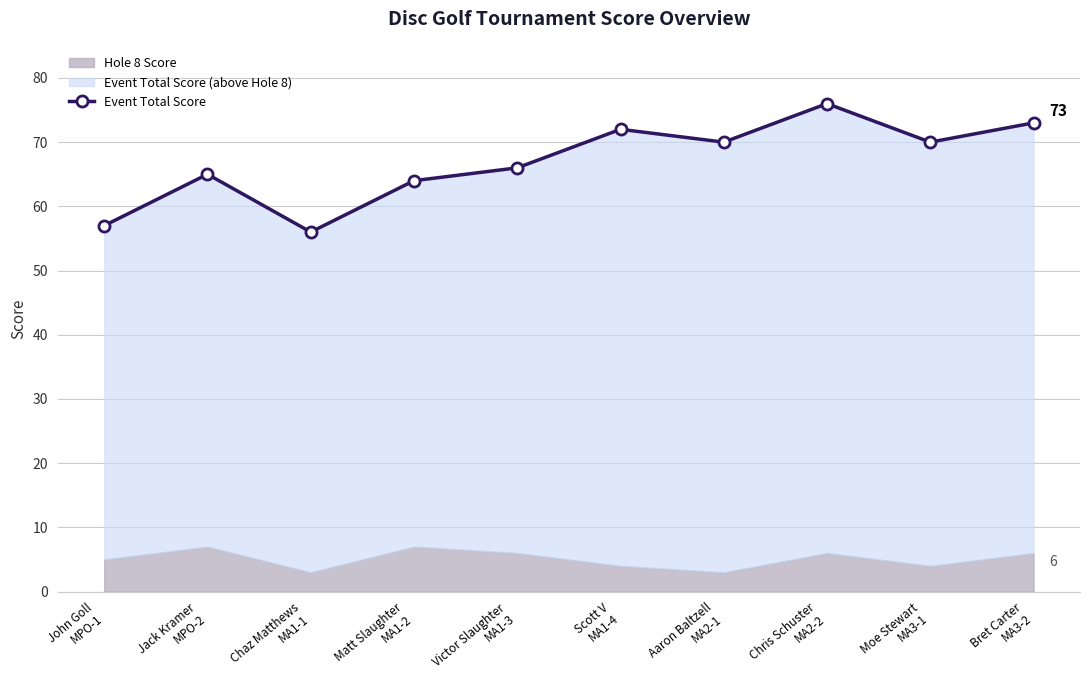

What is the change in value from John Goll
MPO-1 to Matt Slaughter
MA1-2?

+7